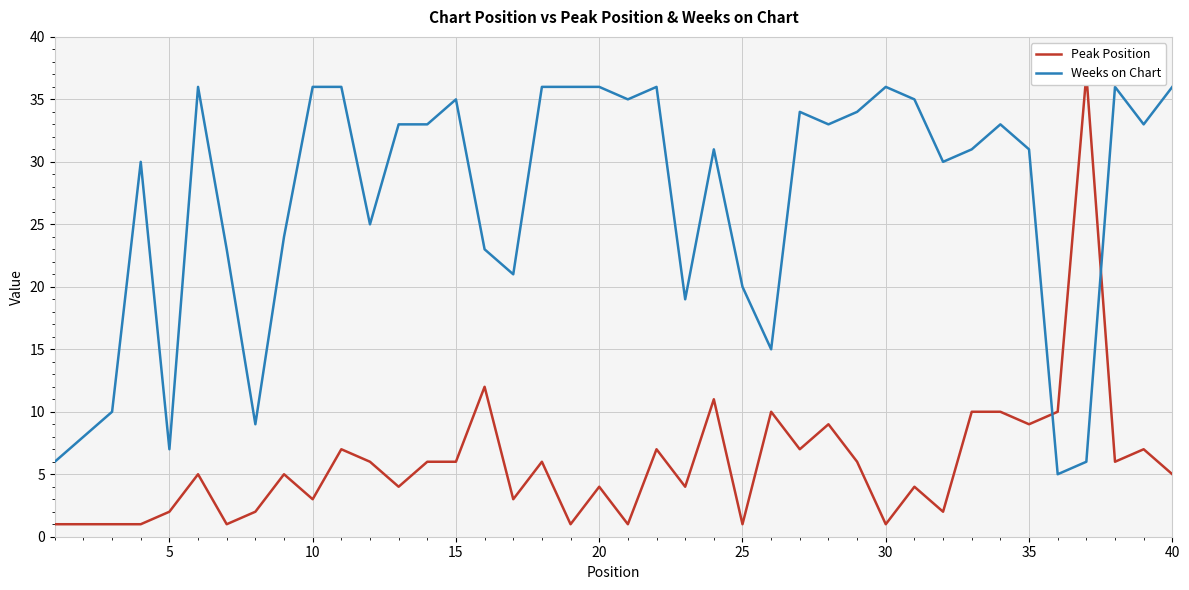

What is the lowest value of the Weeks on Chart series?

5